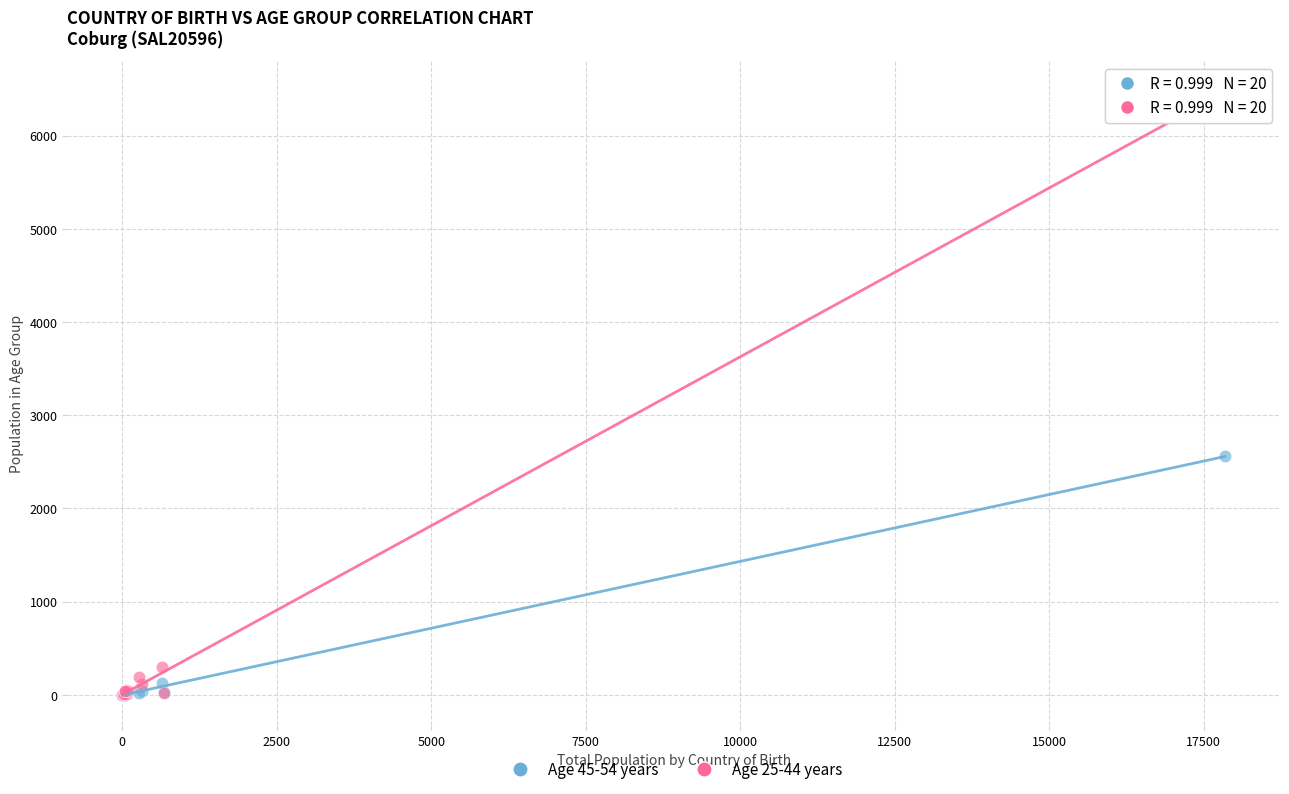

What are all the series names shown in the legend?

Age 45-54 years, Age 25-44 years